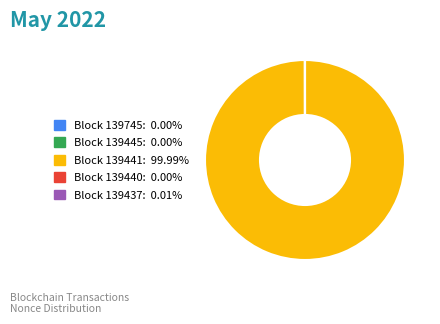

Is there a majority slice in this chart?

Yes